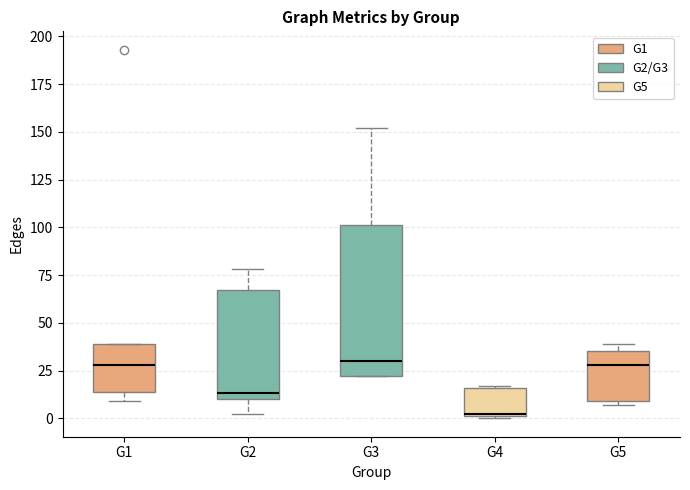

Reading left to right, read every box against the y-axis: the position of its median line, the range the box covers, and the ends of its whiskers. The values are not printed on the chart, so give them approximately, as read against the axis.

G1: median 30, box 15 to 40, whiskers 10 to 40
G2: median 15, box 10 to 65, whiskers 0 to 80
G3: median 30, box 20 to 100, whiskers 20 to 150
G4: median 0, box 0 to 15, whiskers 0 to 15
G5: median 30, box 10 to 35, whiskers 5 to 40